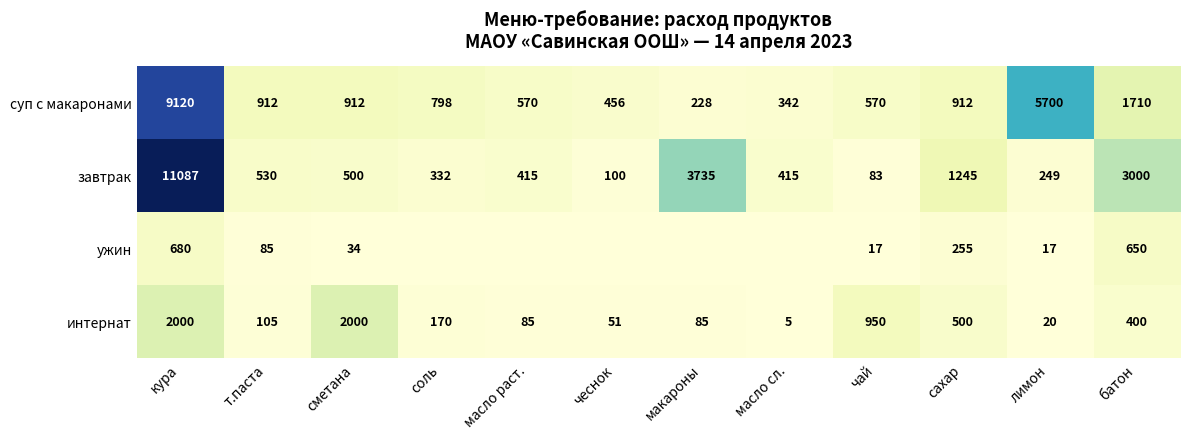

What is the difference between the завтрак values at чай and соль?

249